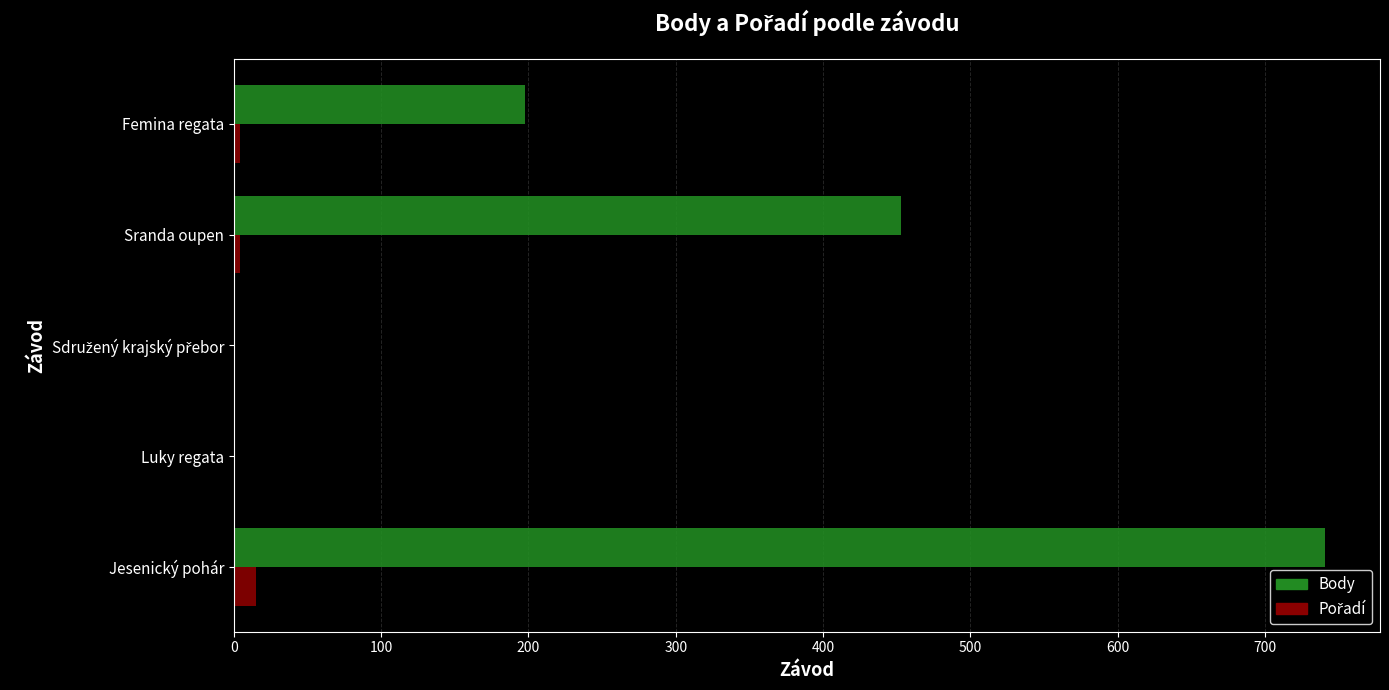

True or false: Body has a value of 1032 at Jesenický pohár.

False